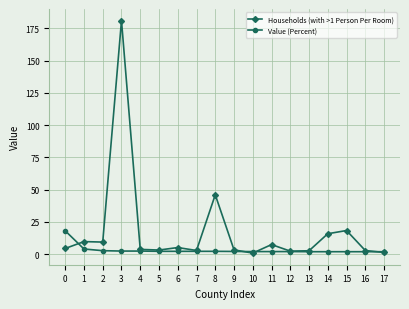

What is the maximum value shown in the chart?

181.0